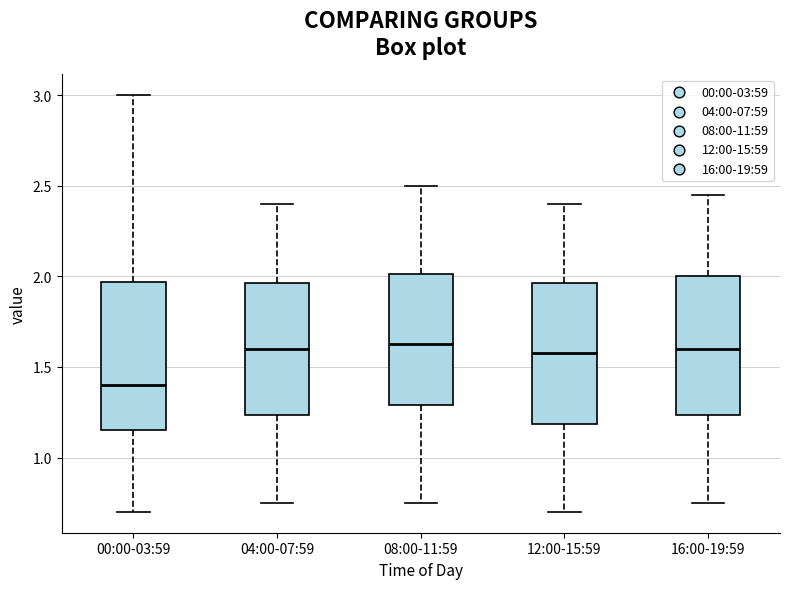

Reading left to right, read every box against the y-axis: the position of its median line, the range the box covers, and the ends of its whiskers. The values are not printed on the chart, so give them approximately, as read against the axis.

00:00-03:59: median 1.40, box 1.15 to 1.95, whiskers 0.70 to 3.00
04:00-07:59: median 1.60, box 1.25 to 1.95, whiskers 0.75 to 2.40
08:00-11:59: median 1.65, box 1.30 to 2.00, whiskers 0.75 to 2.50
12:00-15:59: median 1.60, box 1.20 to 1.95, whiskers 0.70 to 2.40
16:00-19:59: median 1.60, box 1.25 to 2.00, whiskers 0.75 to 2.45